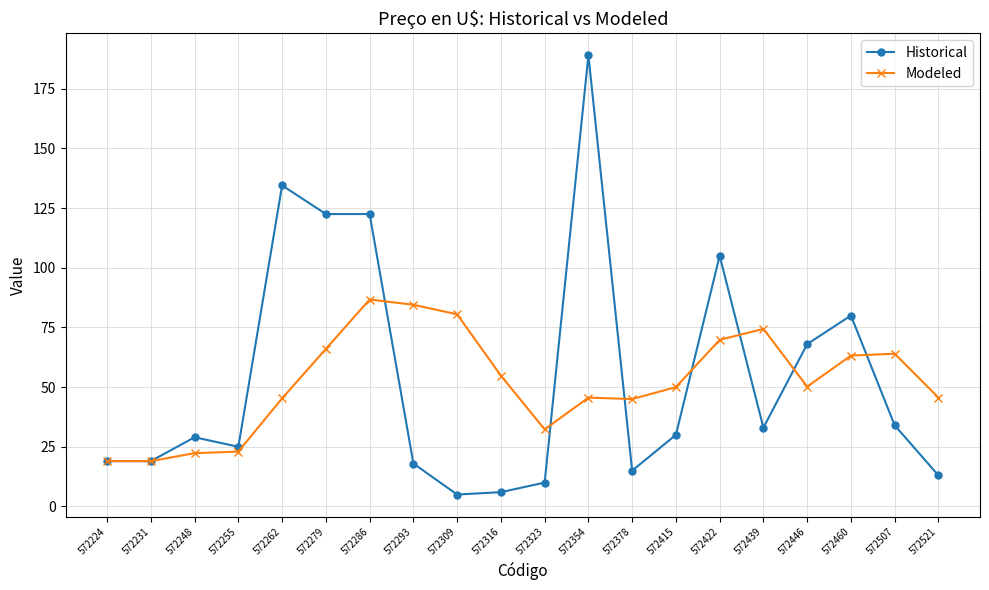

Rank the series by their maximum value, from highest to lowest.

Historical, Modeled